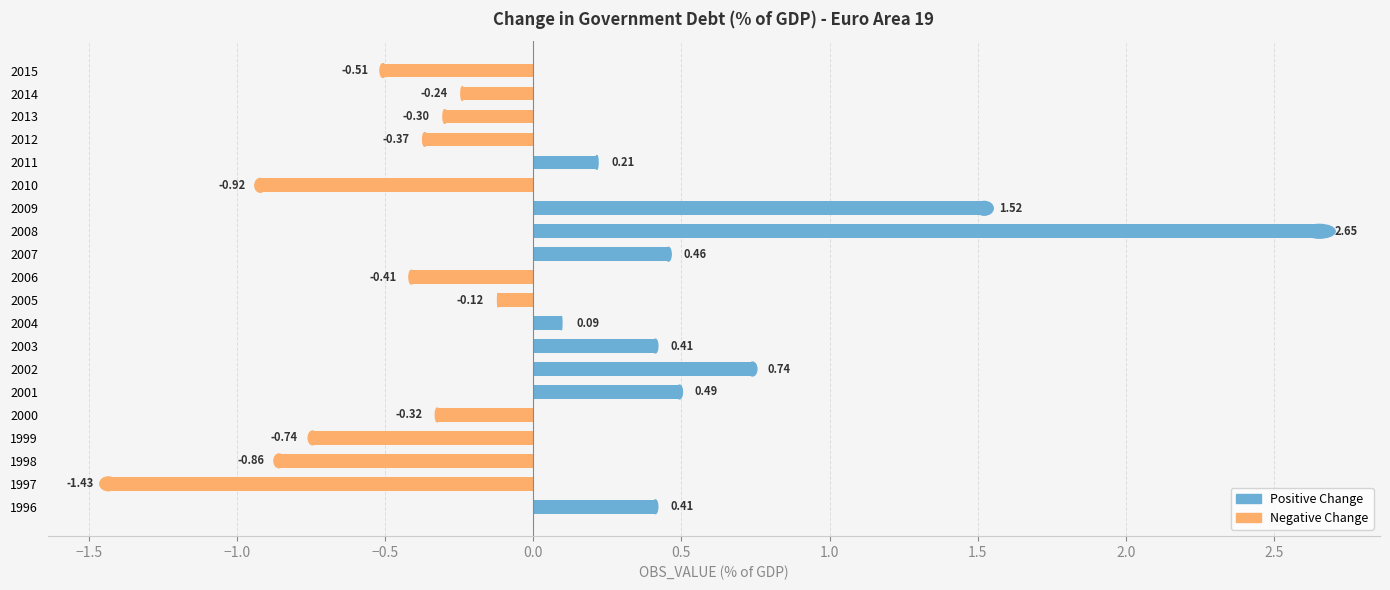

What is the difference between the maximum and minimum values?

4.1